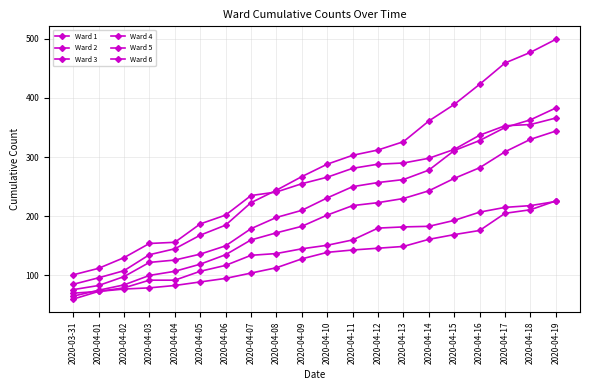

Read the Ward 3 value at 2020-04-07, to the nearest 50.

100